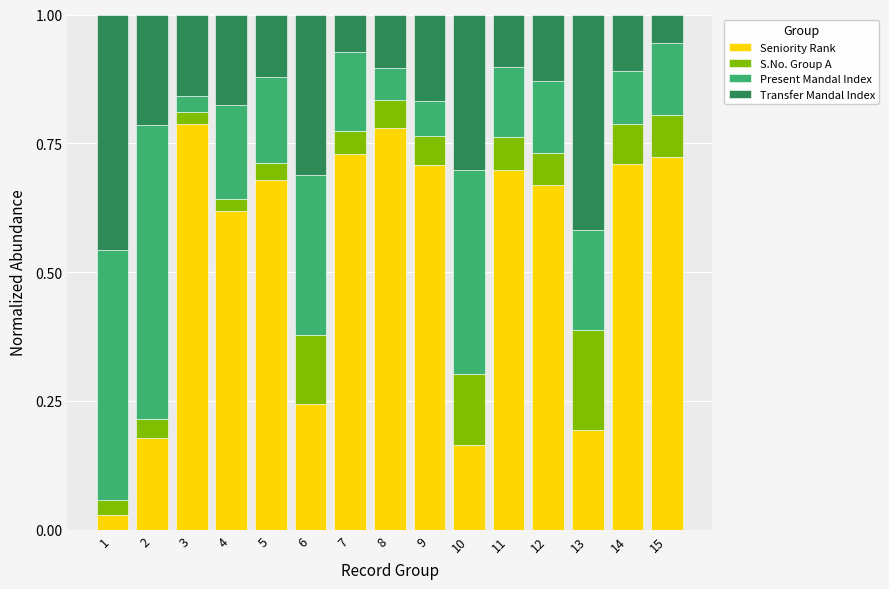

The value of Seniority Rank at 7 is 0.7. True or false?

True